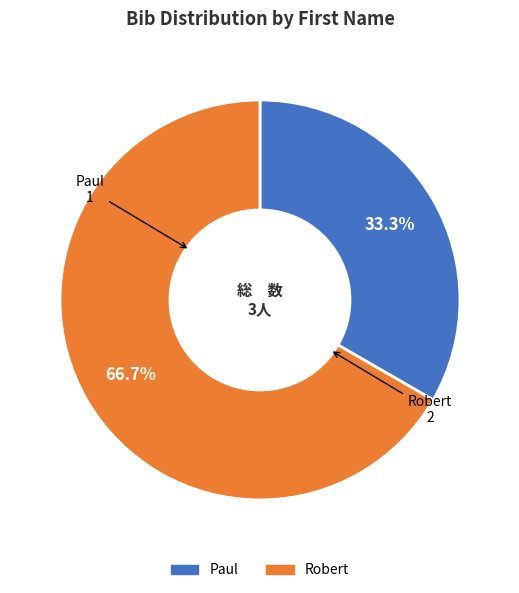

Which has a higher value, Robert or Paul?

Robert